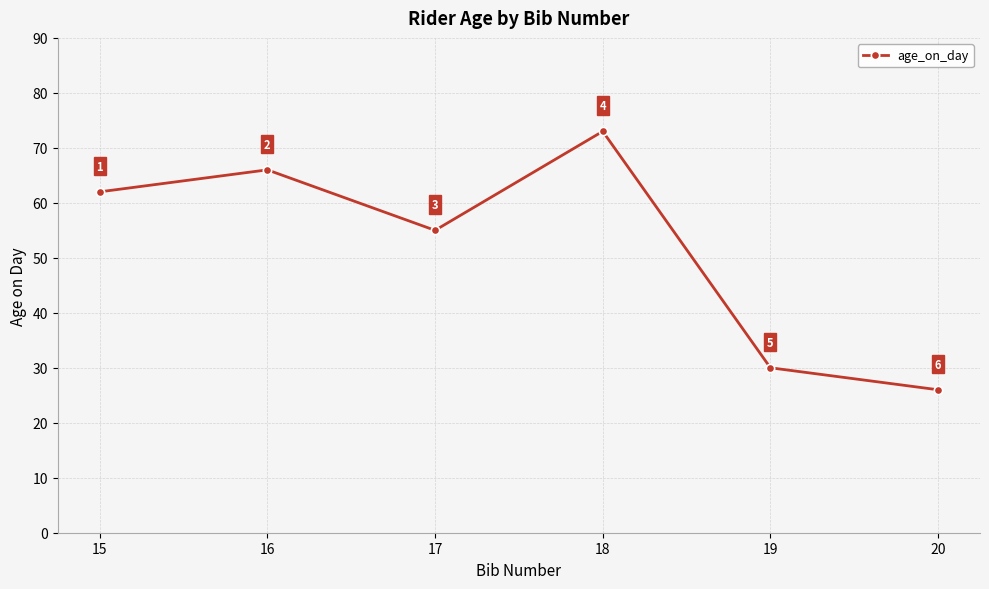

What is the difference between the maximum and minimum values?

47